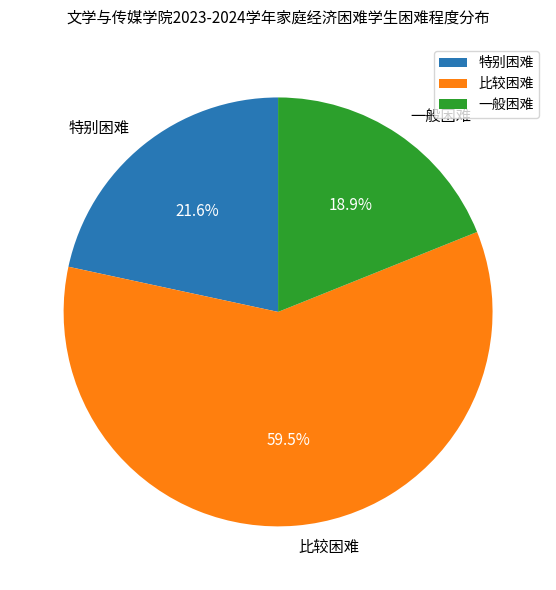

The 一般困难 slice represents 9% of the pie. True or false?

False